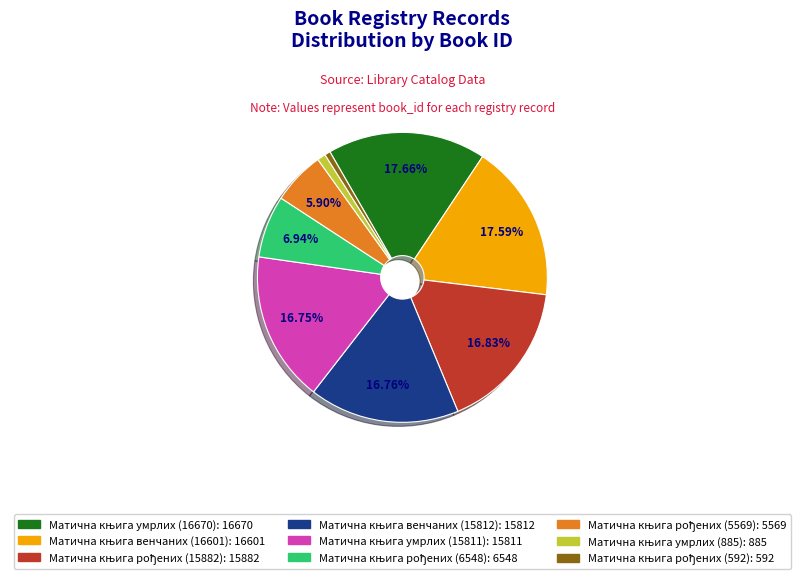

Is there a majority slice in this chart?

No